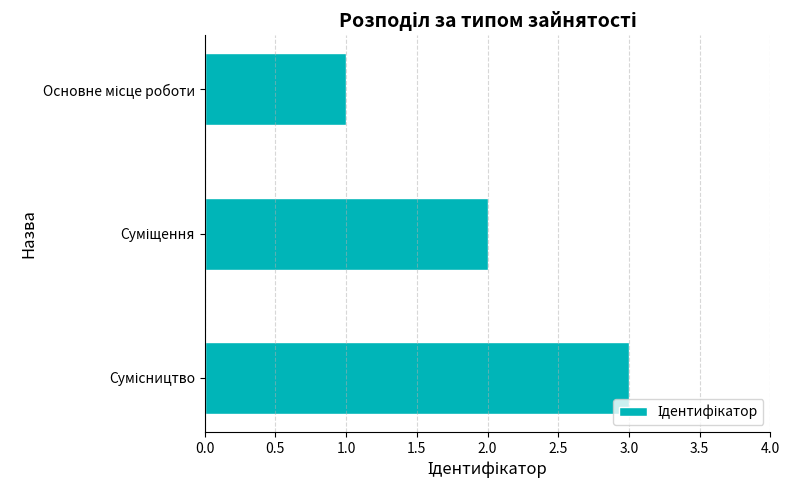

What is the greatest value displayed?

3